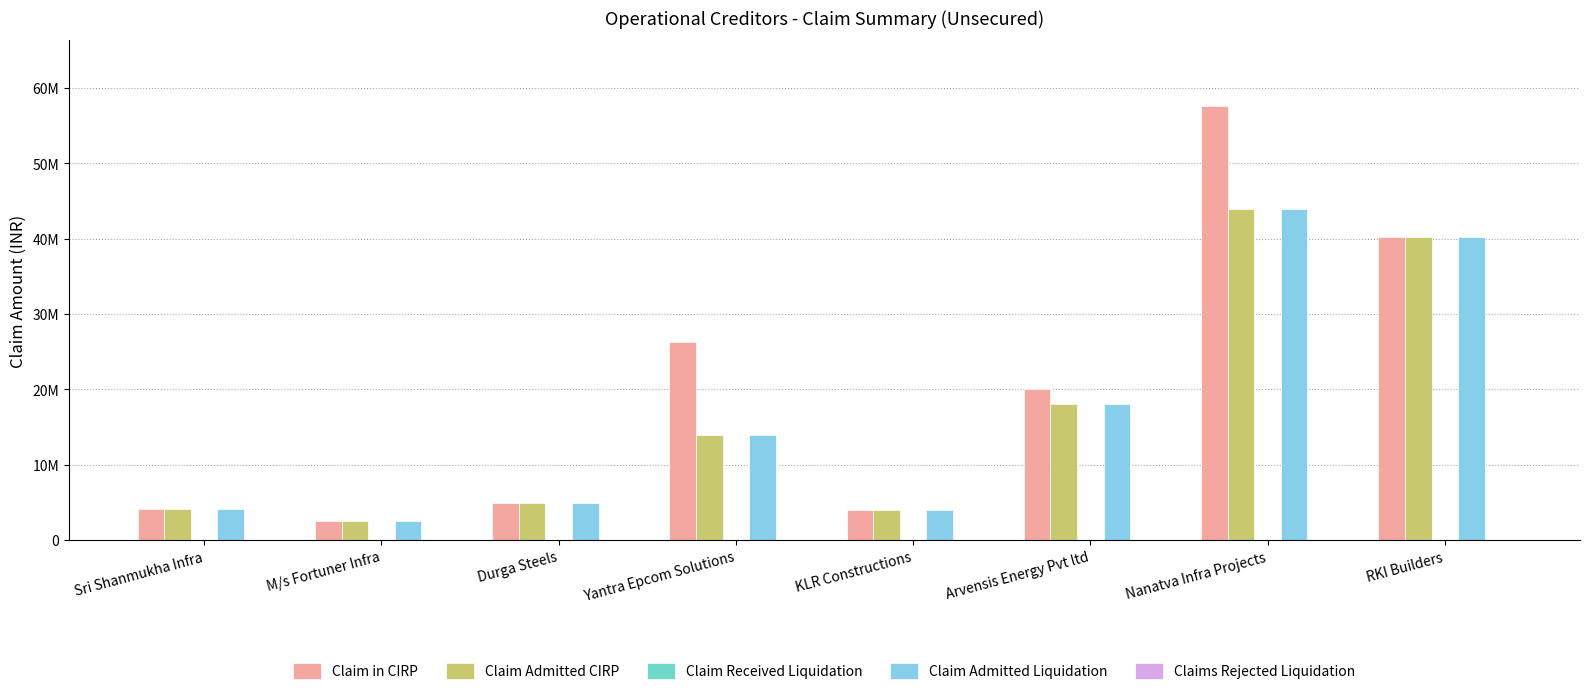

Are the bars grouped side by side (vs. stacked)?

Yes